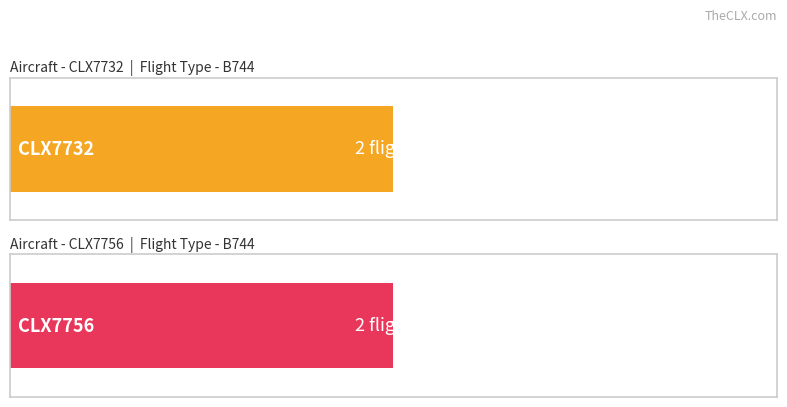

At which category is the sum across all series the highest?

B744